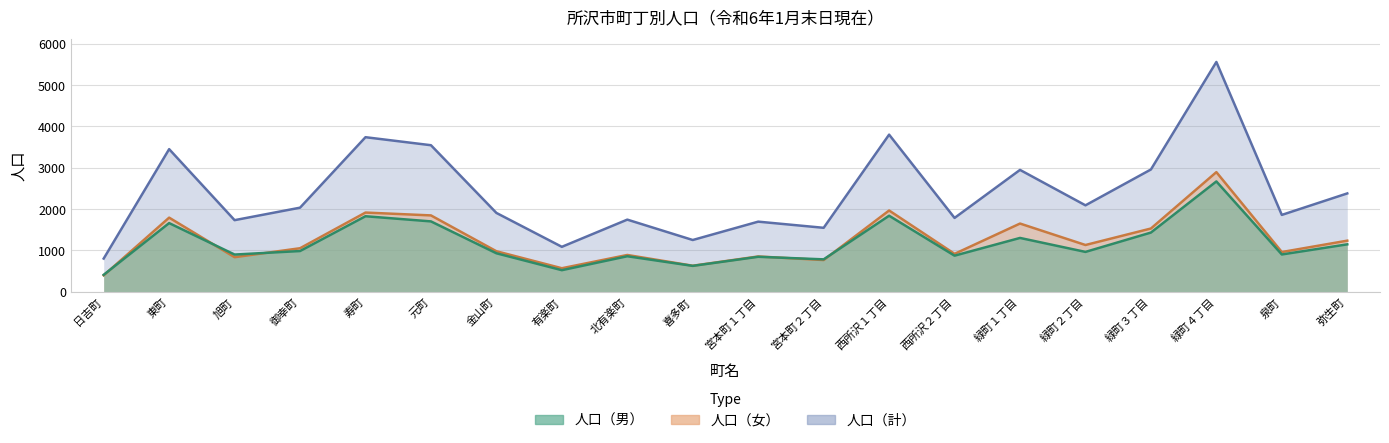

Does the chart display data point markers on the line(s)?

No